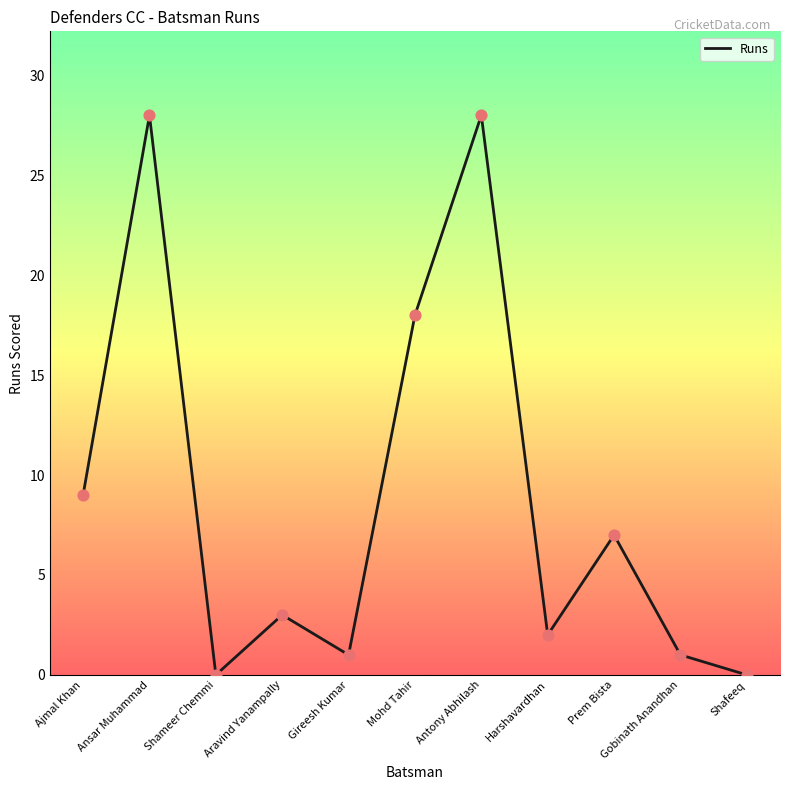

Which has a higher value, Antony Abhilash or Harshavardhan?

Antony Abhilash